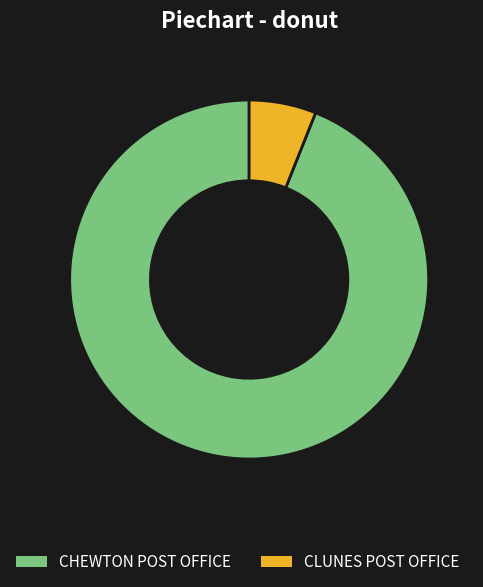

True or false: CLUNES POST OFFICE accounts for 1% of the total.

False